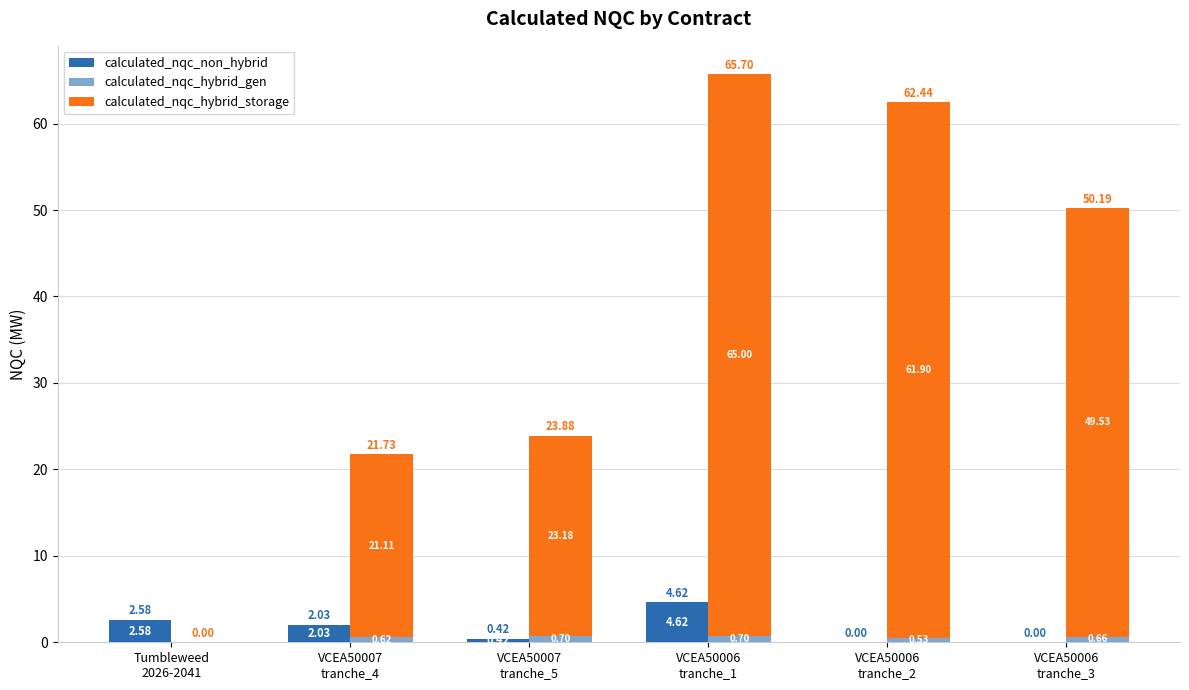

What is the difference between the maximum and minimum values in the calculated_nqc_non_hybrid series?

4.6